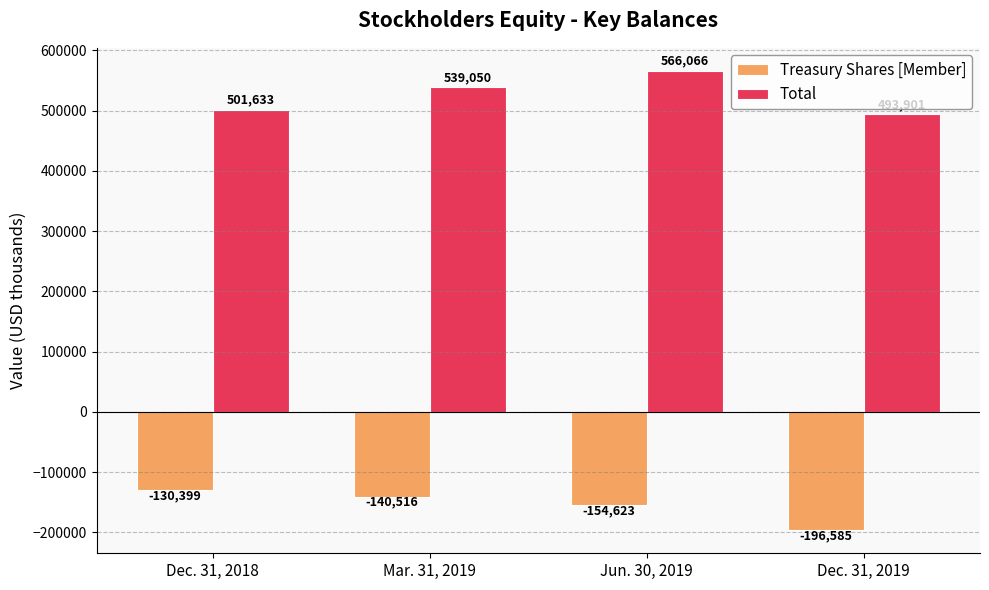

Which series changed the most between Mar. 31, 2019 and Jun. 30, 2019?

Total